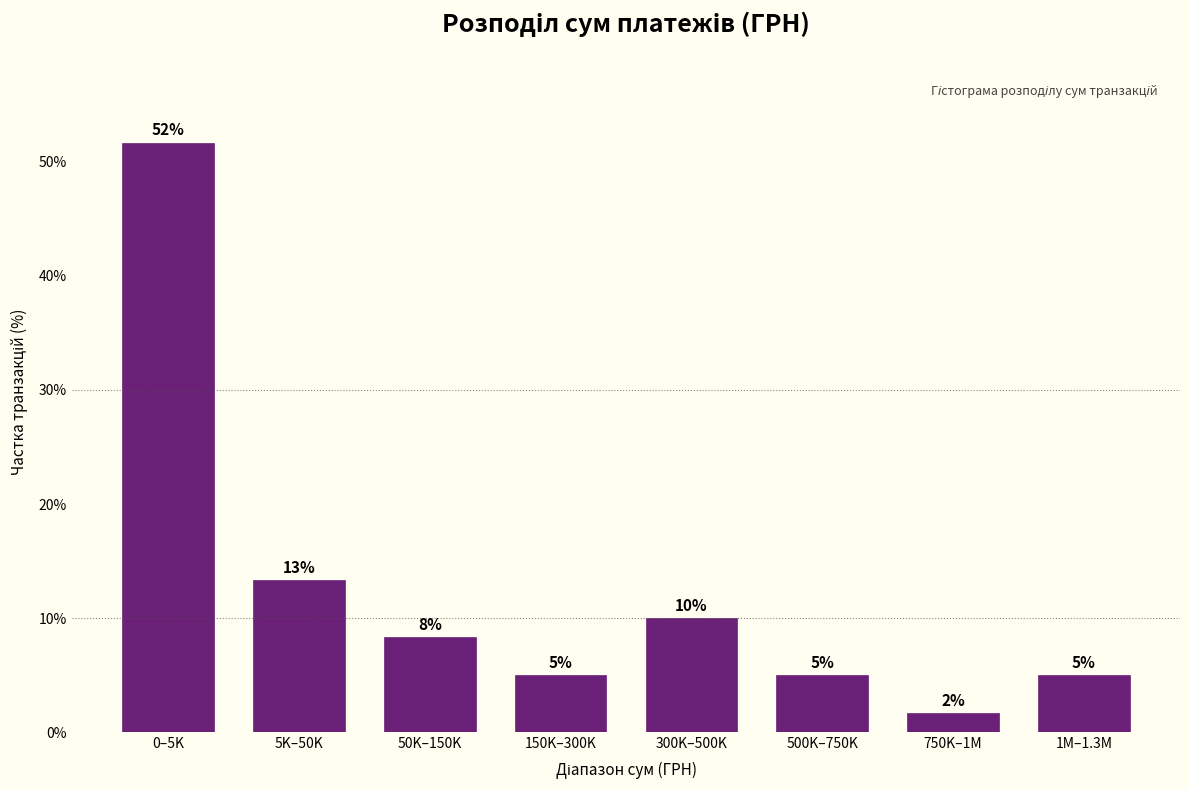

What is the label of the 6th bar from the left?

500K–750K